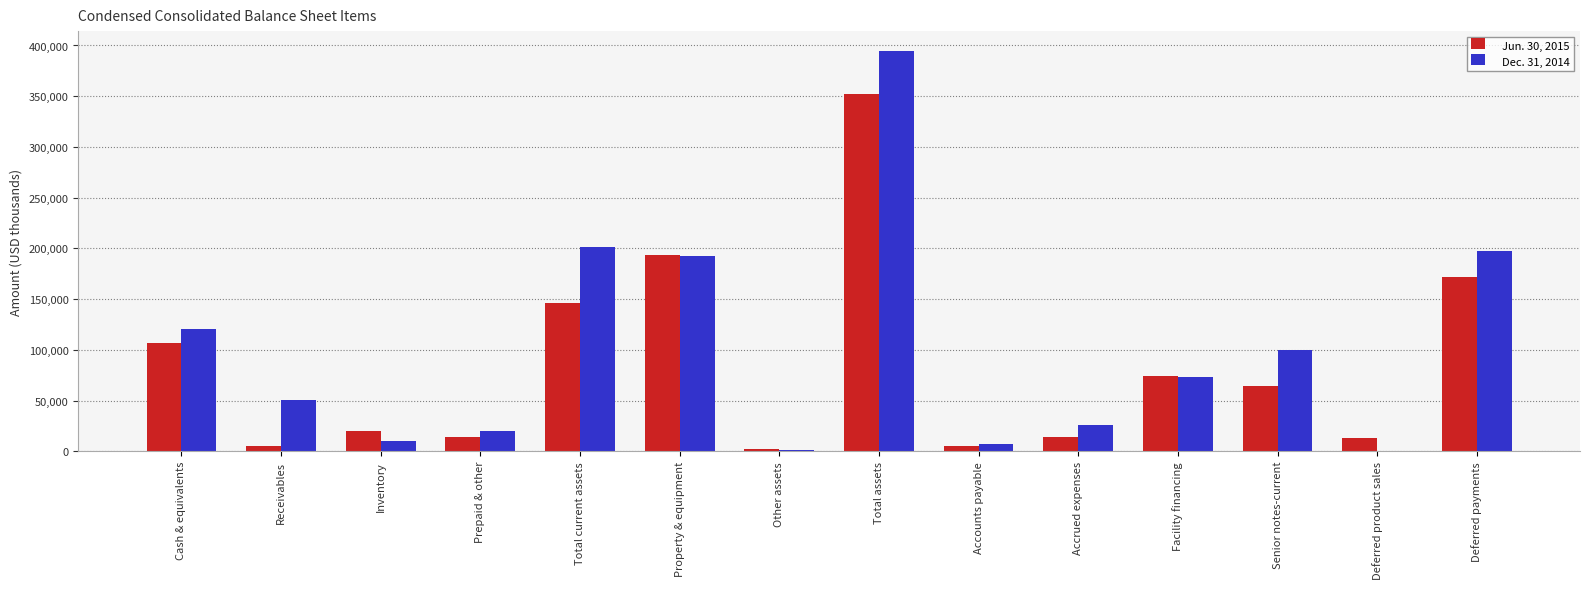

What is the spread (max minus min) of values at Prepaid & other?

6130